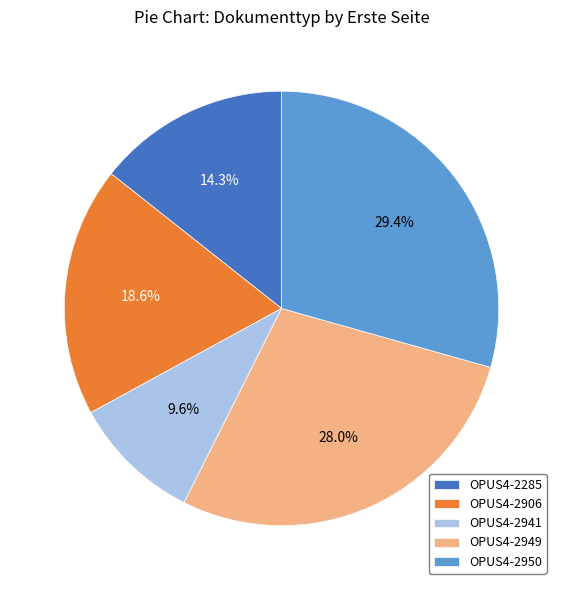

Which category has the biggest portion of the pie?

OPUS4-2950